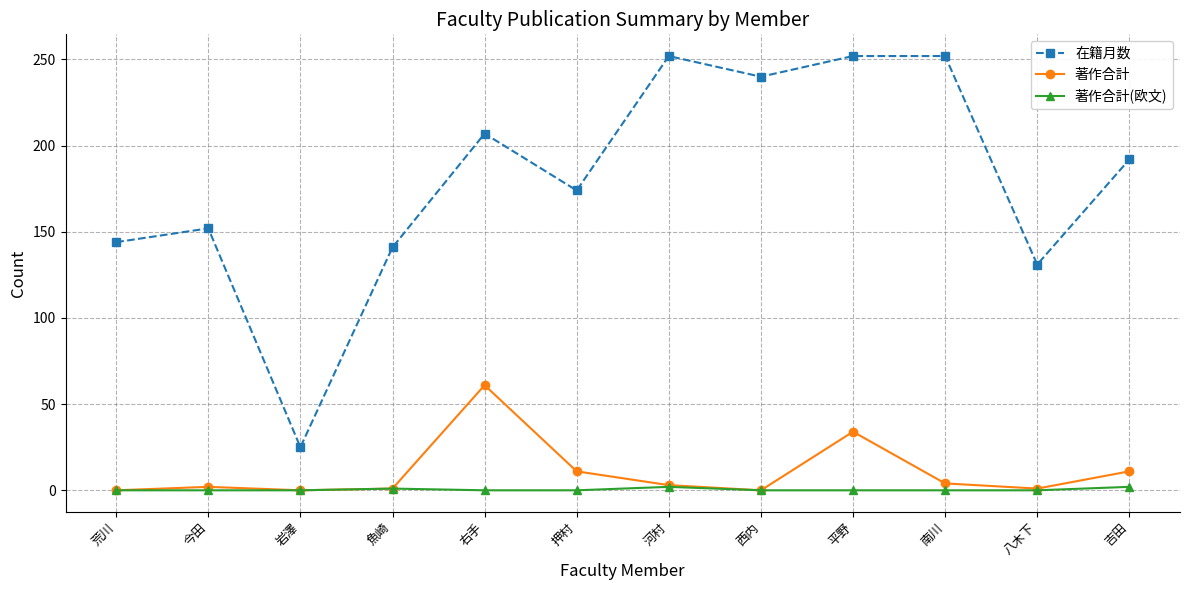

At which category does 在籍月数 reach its first local peak?

今田